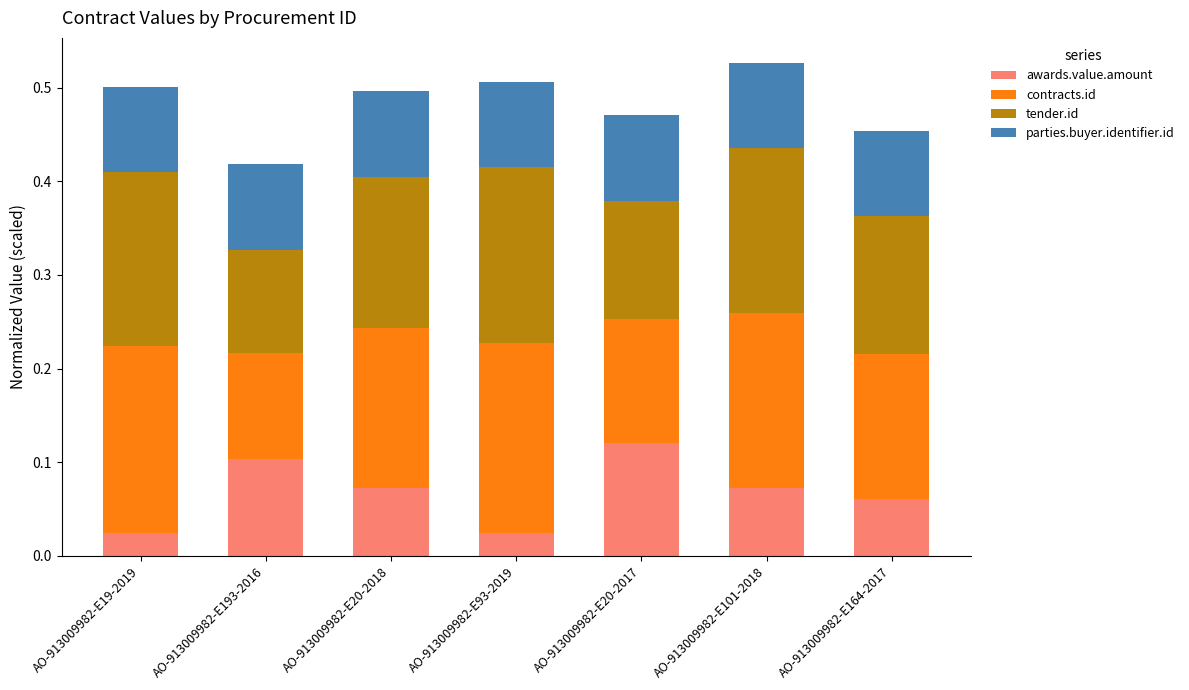

What is the total value across all series at AO-913009982-E93-2019?

0.5